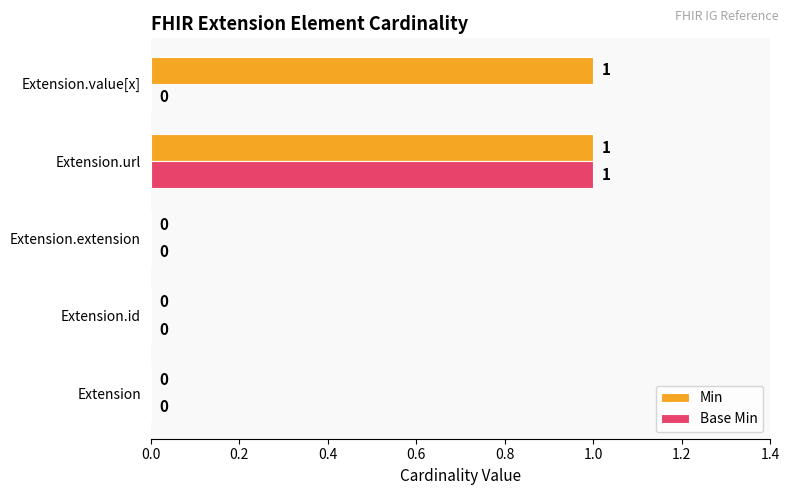

What are all the series names shown in the legend?

Min, Base Min